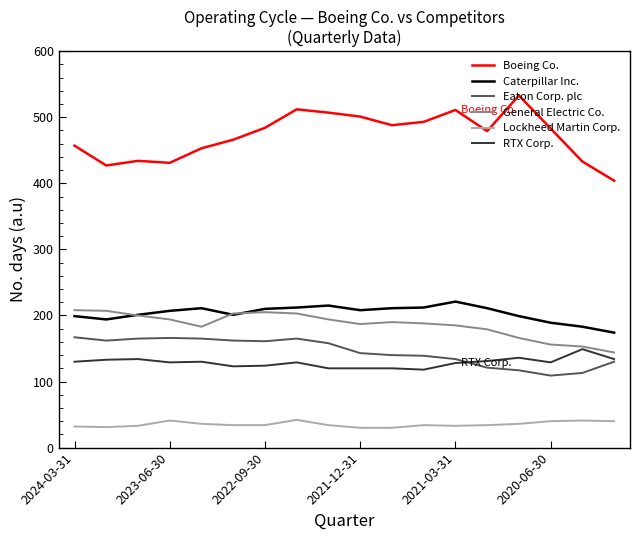

True or false: General Electric Co. and Boeing Co. cross at least once.

False